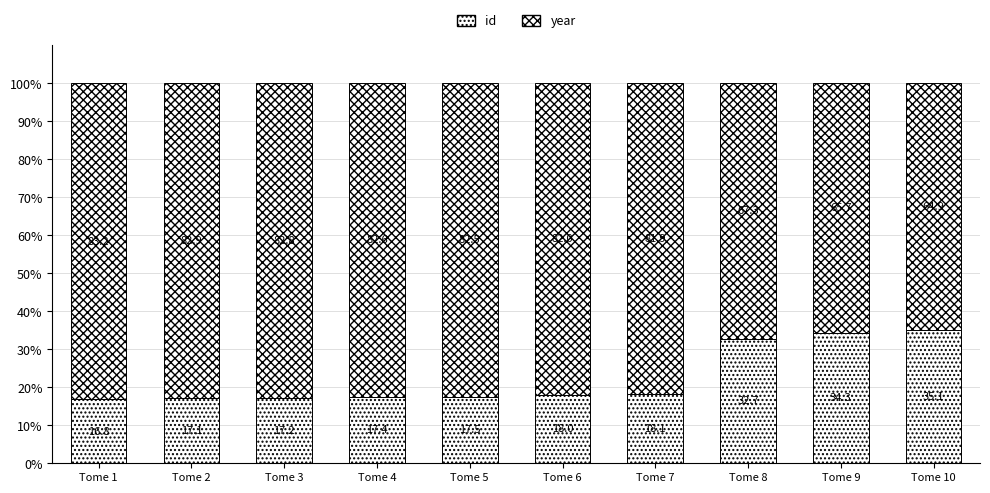

The value of id at Tome 6 is 18.0. True or false?

True